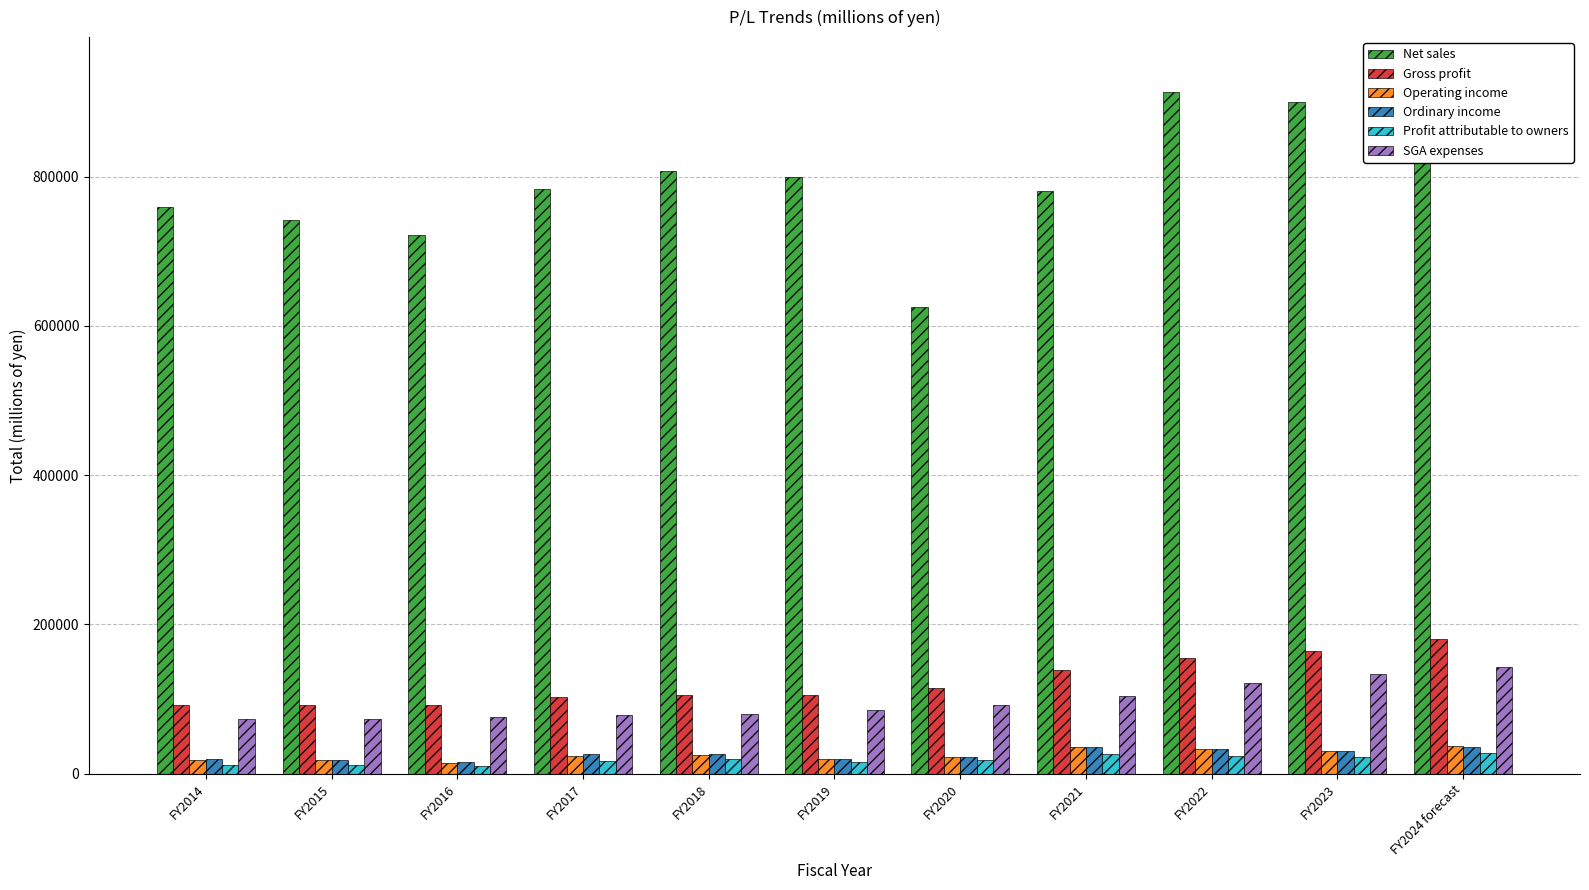

What is the lowest value of the Operating income series?

15030.0